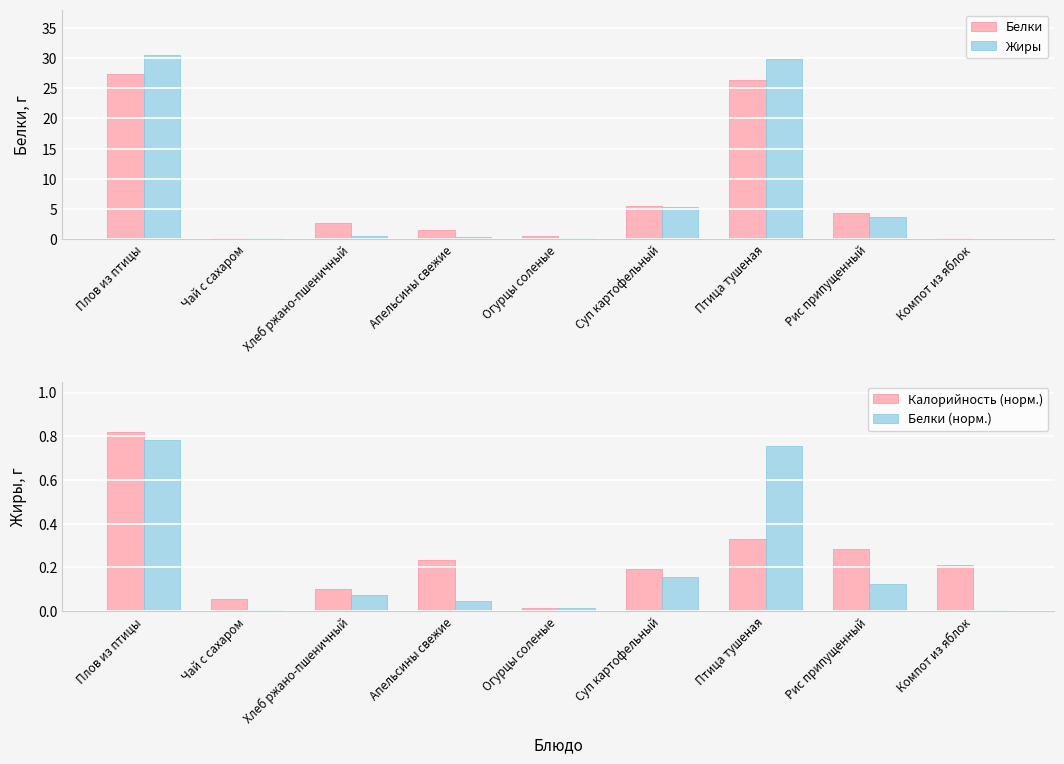

At Чай с сахаром, list the series in order from smallest to largest.

Белки (норм.), Калорийность (норм.), Жиры, Белки